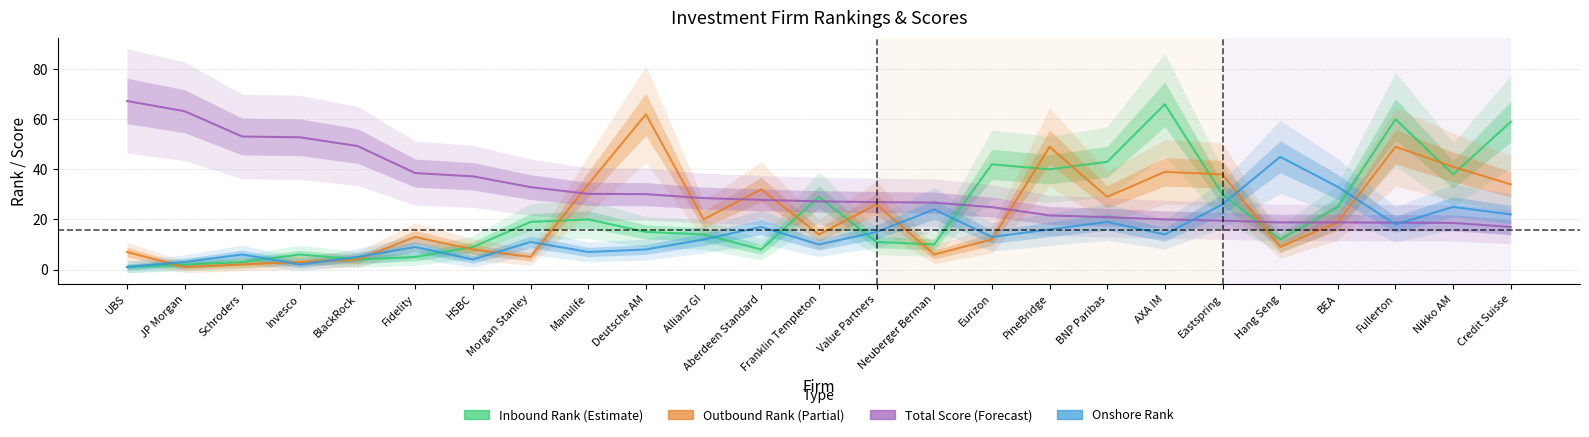

Reading left to right, list all the values displayed in this chart.

Inbound Rank: 1.0	2.0	3.0	6.0	4.0	5.0	9.0	19.0	20.0	15.0	14.0	8.0	29.0	11.0	10.0	42.0	40.0	43.0	66.0	30.0	12.0	25.0	60.0	38.0	59.0
Outbound Rank: 7.0	1.0	2.0	3.0	4.0	13.0	8.0	5.0	34.0	62.0	20.0	32.0	14.0	26.0	6.0	12.0	49.0	29.0	39.0	38.0	9.0	19.0	49.0	41.0	34.0
Total Score: 67.3	63.2	53.1	52.8	49.3	38.5	37.2	32.9	30.2	30.1	28.5	27.8	27.2	26.9	26.7	24.9	21.6	20.9	20.0	19.5	18.8	18.8	18.7	18.6	17.0
Onshore Rank: 1.0	3.0	6.0	2.0	5.0	9.0	4.0	11.0	7.0	8.0	12.0	17.0	10.0	15.0	24.0	13.0	16.0	19.0	14.0	26.0	45.0	33.0	18.0	25.0	22.0